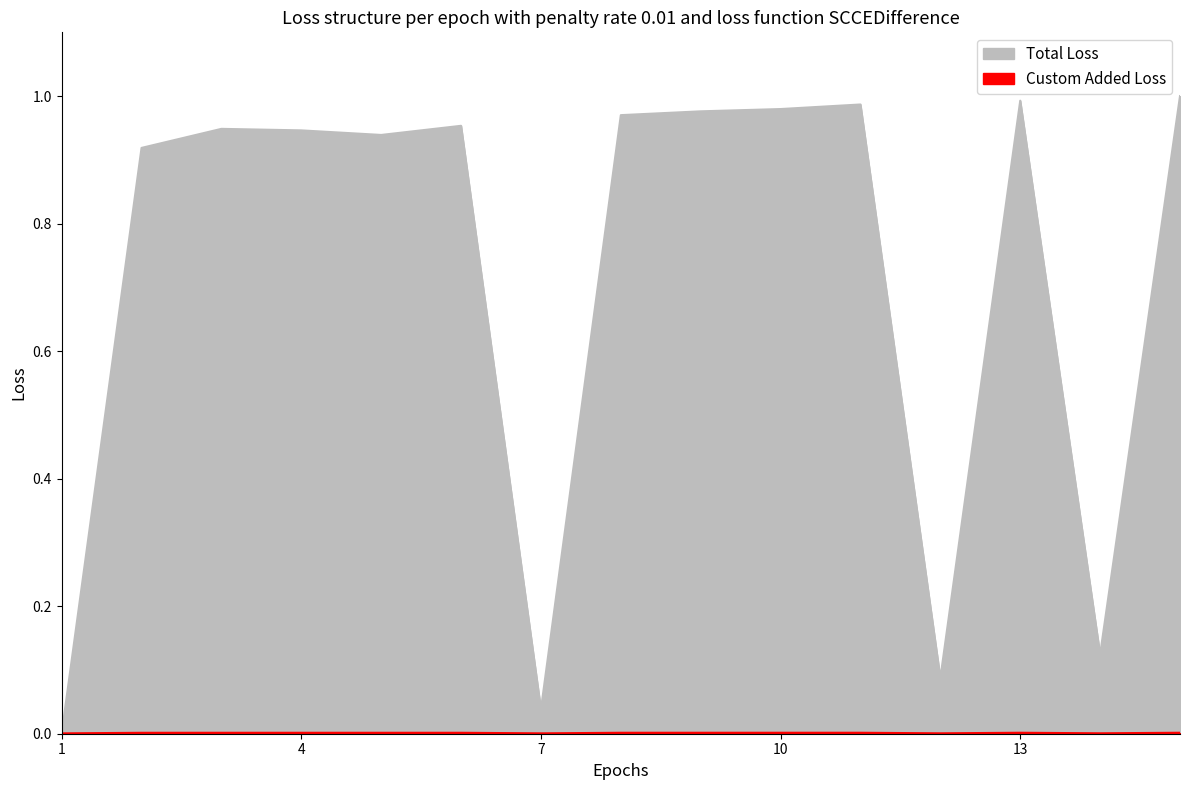

Which category has the highest value across all series?

2020-12-07 13:03:42